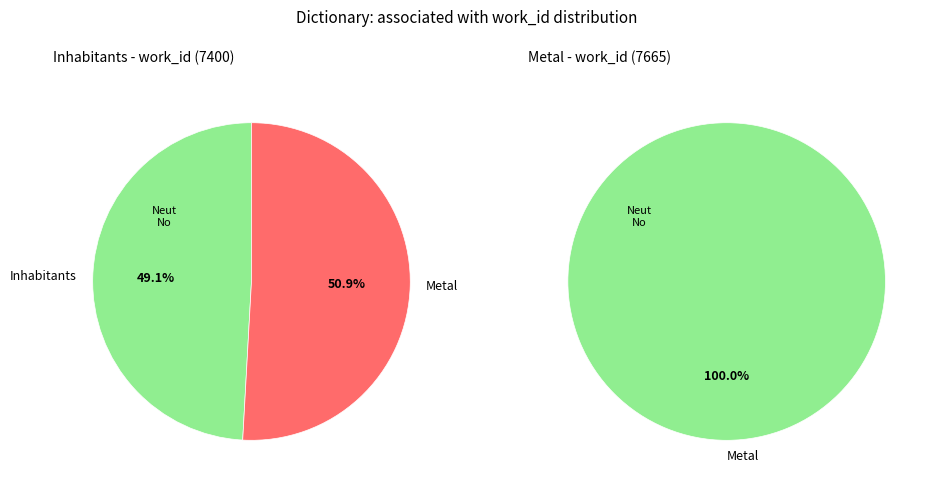

Combined, what portion of the pie is Inhabitants and Metal?

100.0%